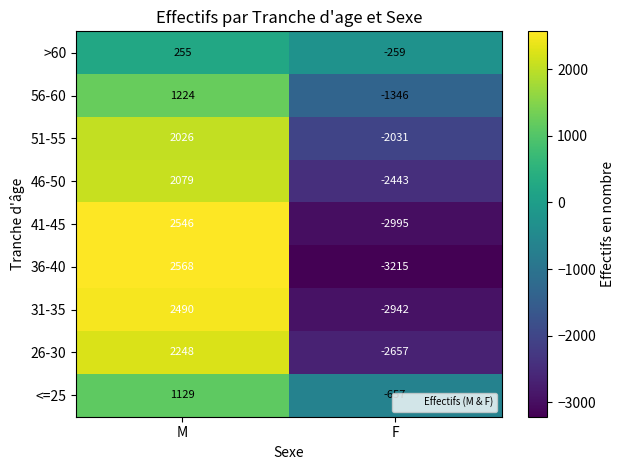

List the series in order of their peak value, highest first.

36-40, 41-45, 31-35, 26-30, 46-50, 51-55, 56-60, <=25, >60